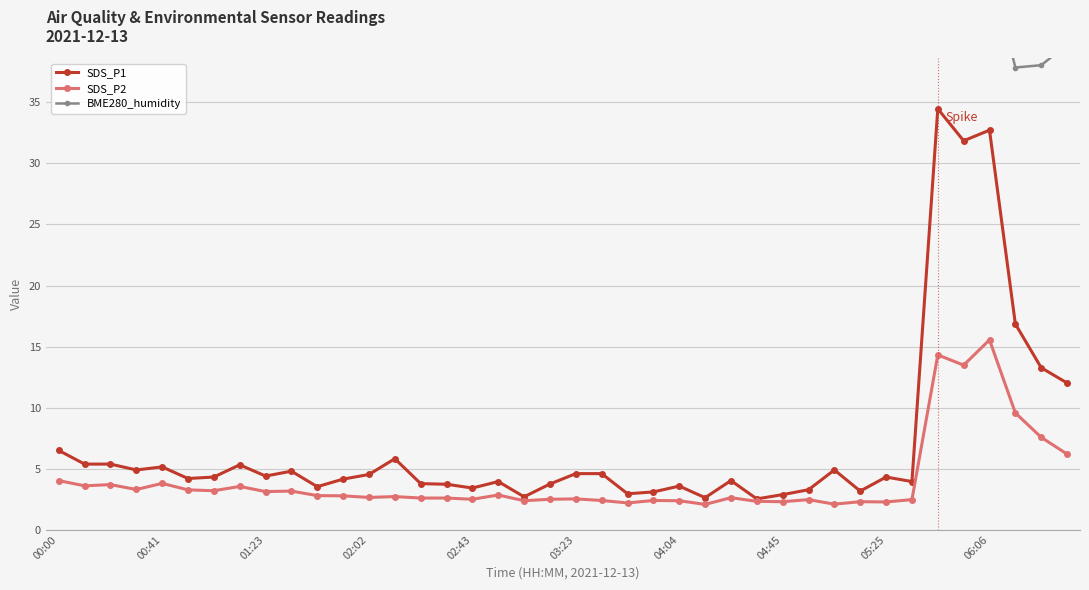

True or false: SDS_P1 and BME280_humidity cross at least once.

False